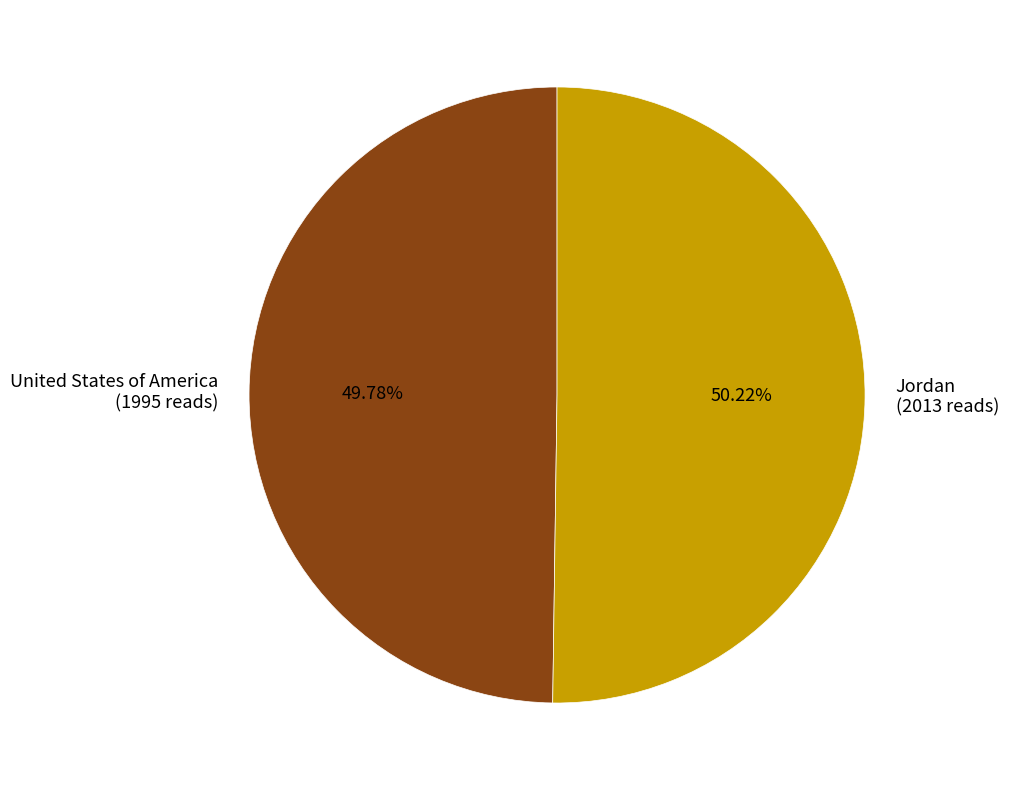

Is there any slice that represents more than half of the pie?

Yes